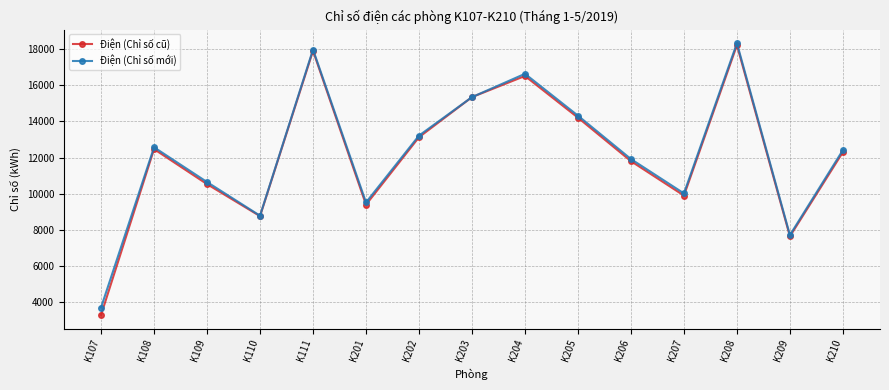

Reading left to right, list all the values displayed in this chart.

Điện (Chỉ số cũ): K107=3313	K108=12465	K109=10532	K110=8765	K111=17890	K201=9398	K202=13122	K203=15334	K204=16500	K205=14200	K206=11800	K207=9900	K208=18200	K209=7650	K210=12300
Điện (Chỉ số mới): K107=3723	K108=12565	K109=10647	K110=8789	K111=17959	K201=9522	K202=13210	K203=15334	K204=16620	K205=14310	K206=11915	K207=10020	K208=18310	K209=7720	K210=12410